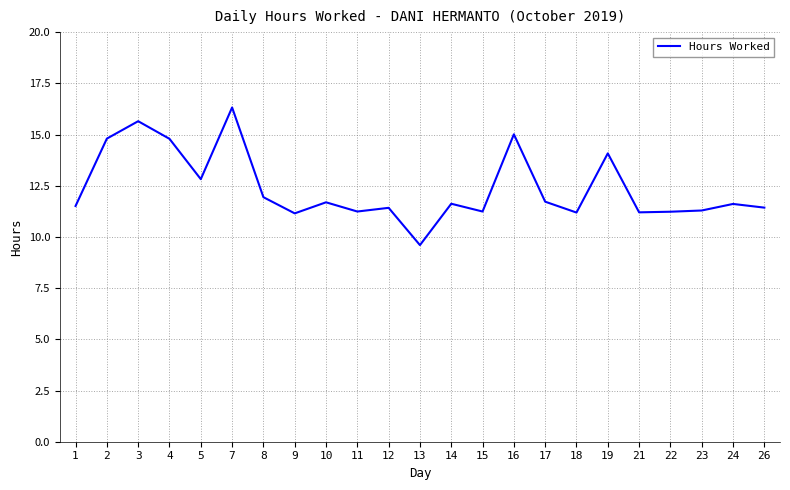

Is it true that the value at 24 is 3.2?

False